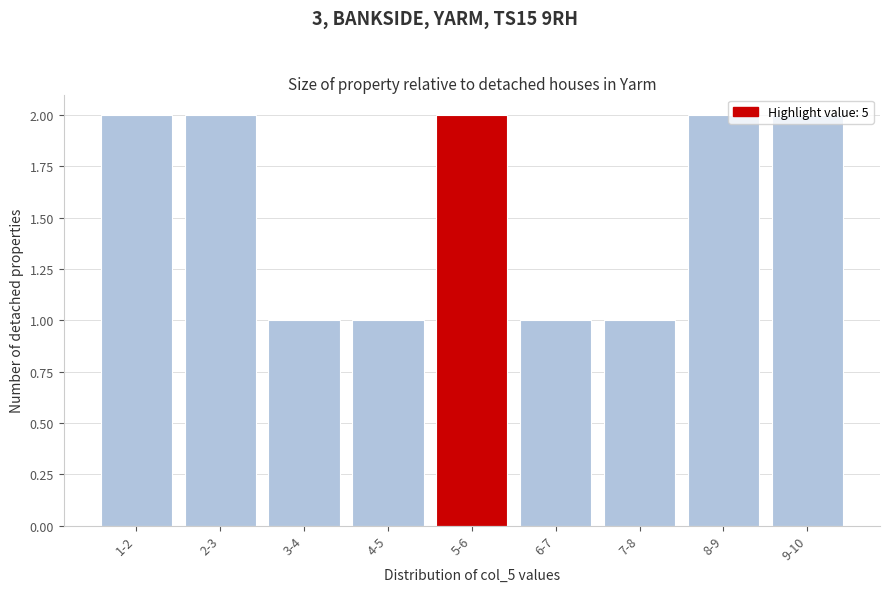

What position from the left is 9-10?

9